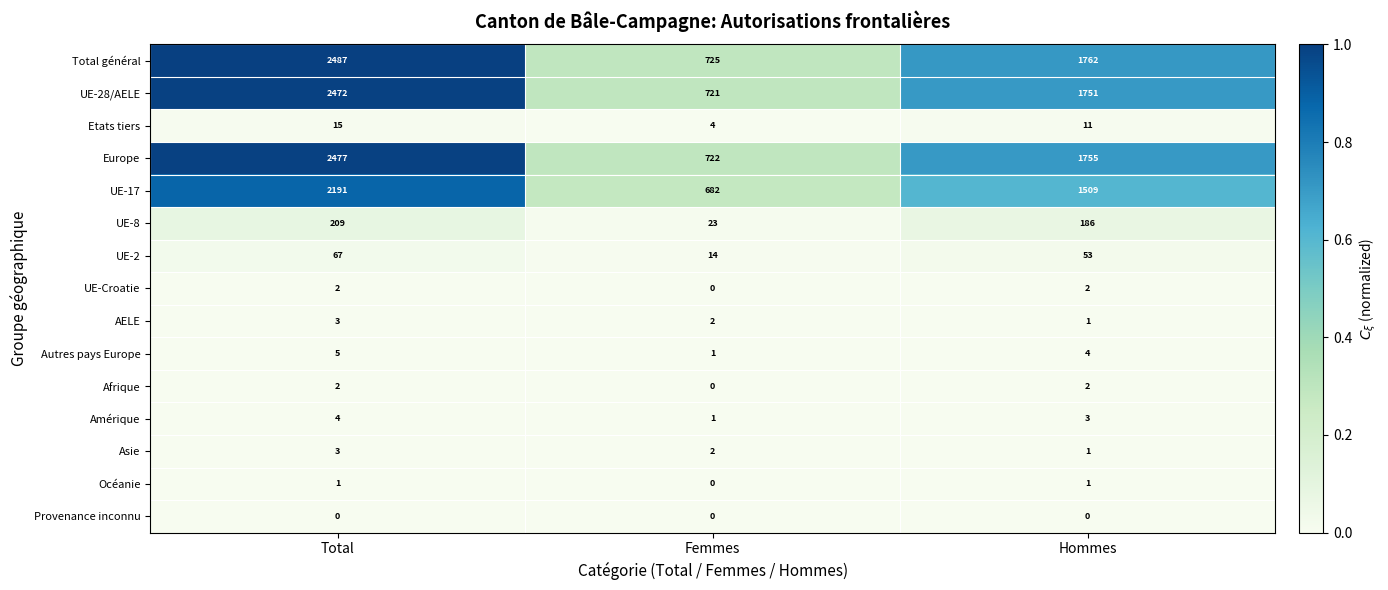

What is the difference between the highest and lowest values at Total?

2487